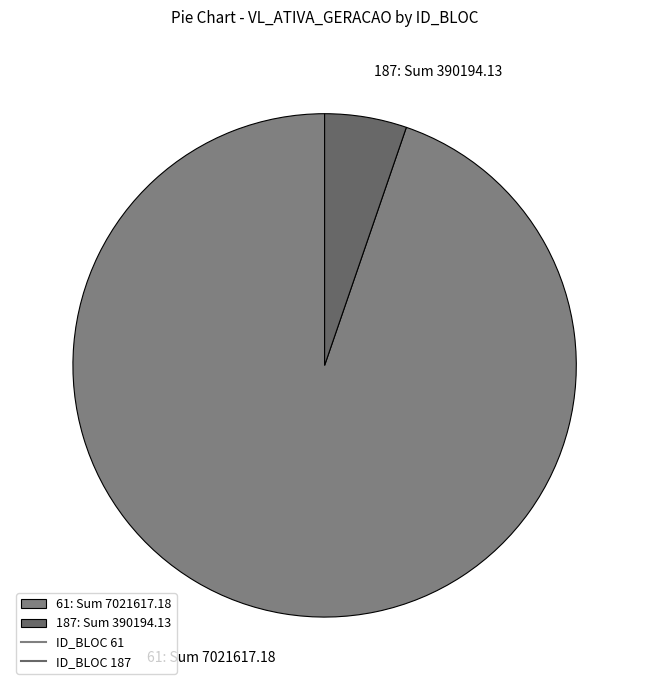

Which category accounts for the majority?

61